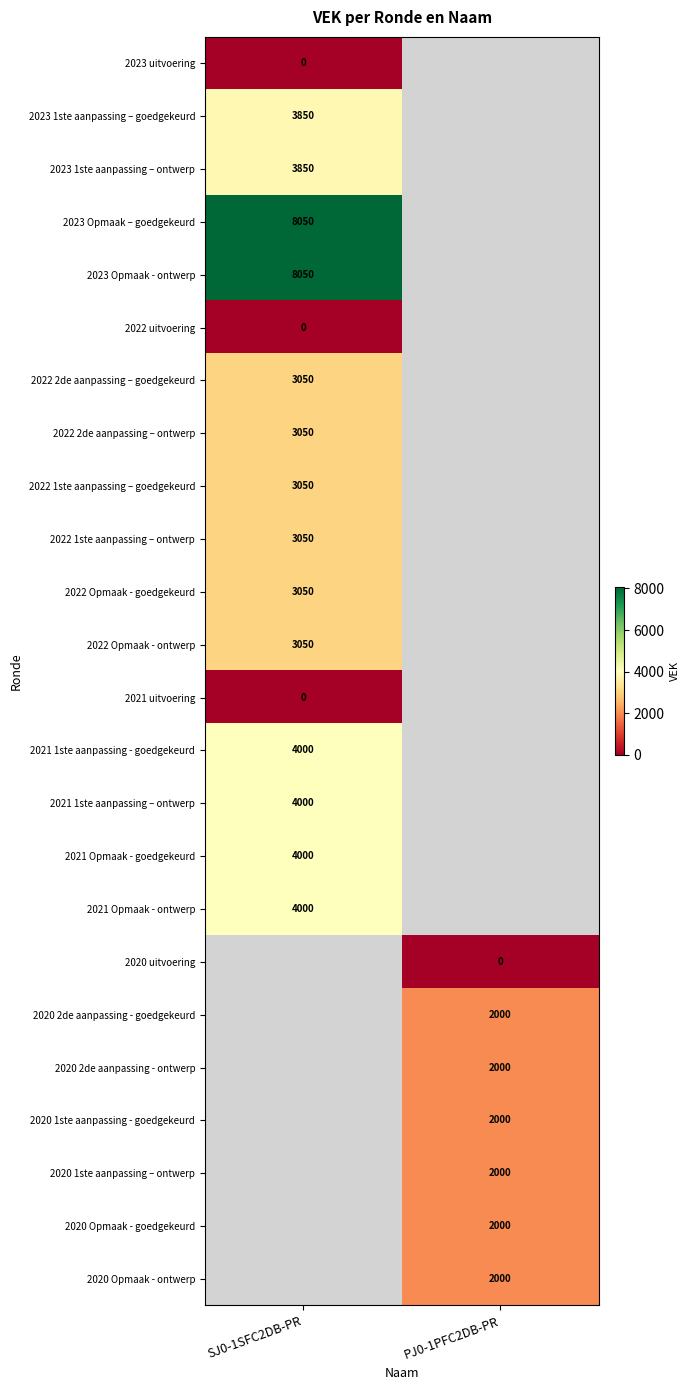

True or false: 2023 1ste aanpassing – ontwerp has a value of 2172 at SJ0-1SFC2DB-PR.

False